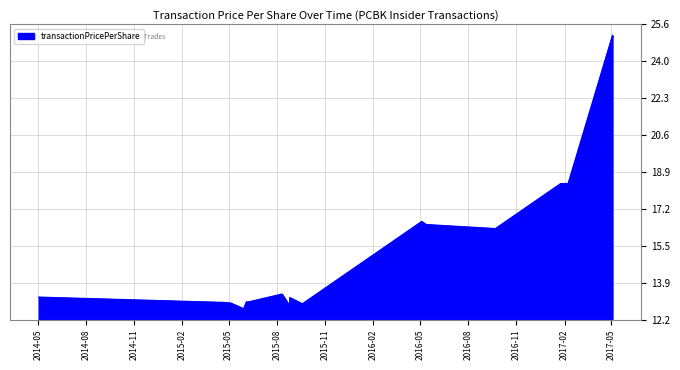

What is the smallest value displayed?

12.7